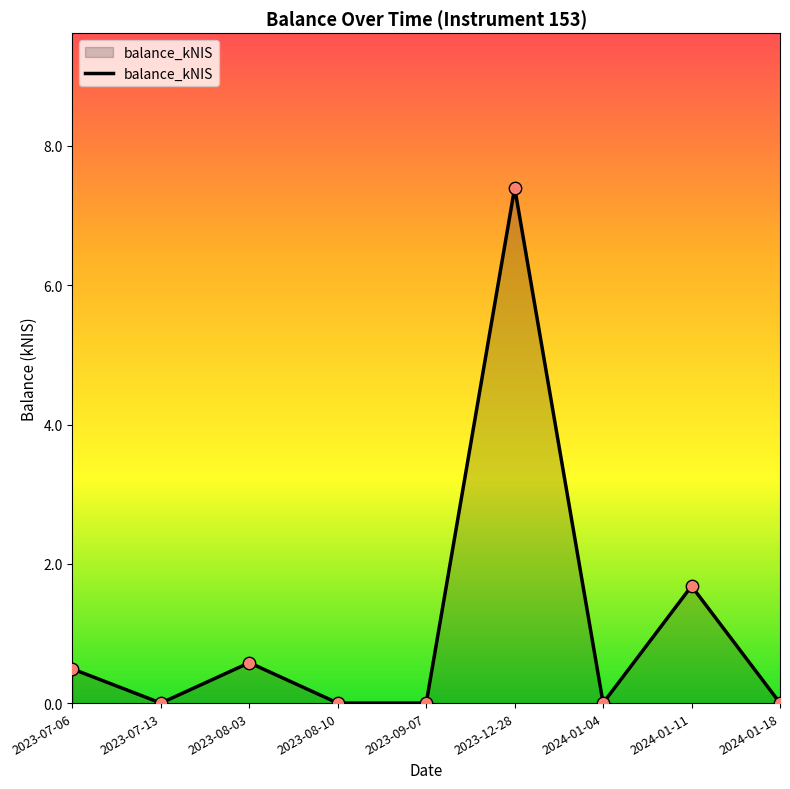

What is the change in value from 2023-08-10 to 2024-01-11?

+1.7